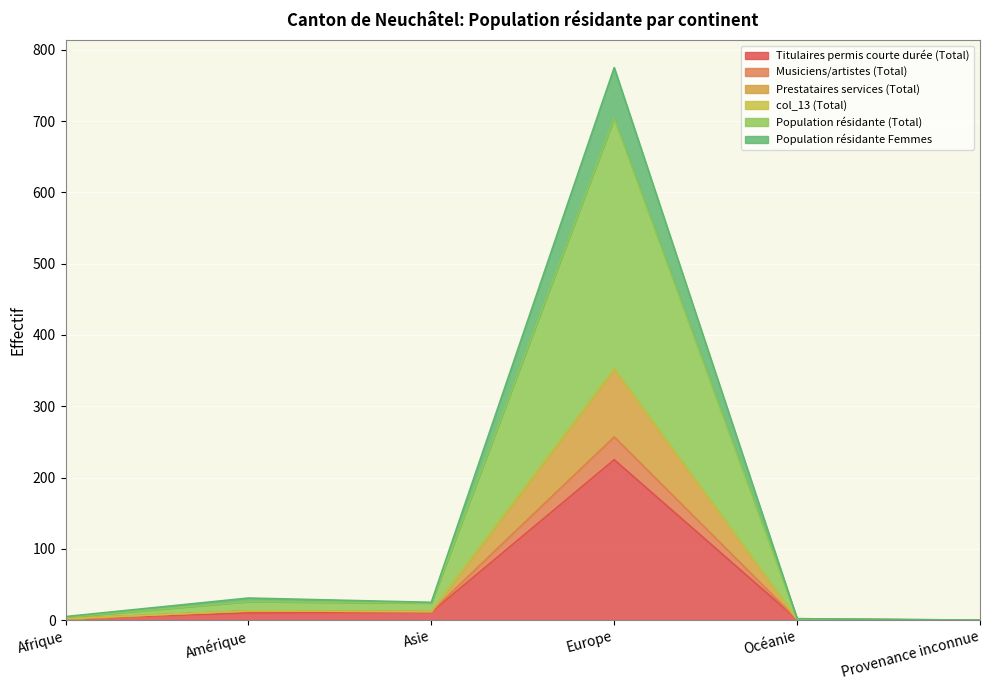

Which category has the highest value in the Titulaires permis courte durée (Total) series?

Europe